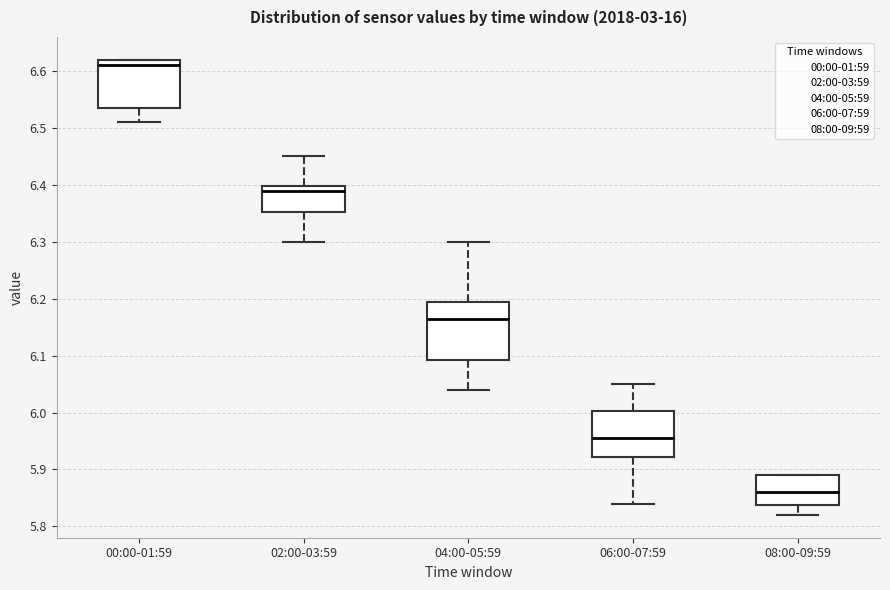

Which box is the tallest, from its lower edge to its upper edge?

04:00-05:59